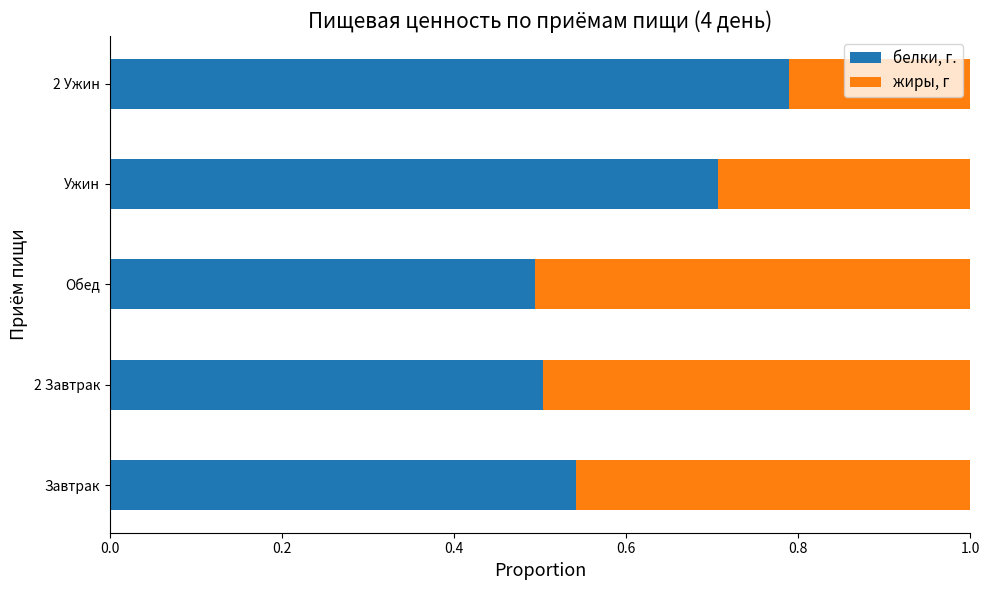

What is the difference between the maximum and minimum values in the белки, г. series?

0.3